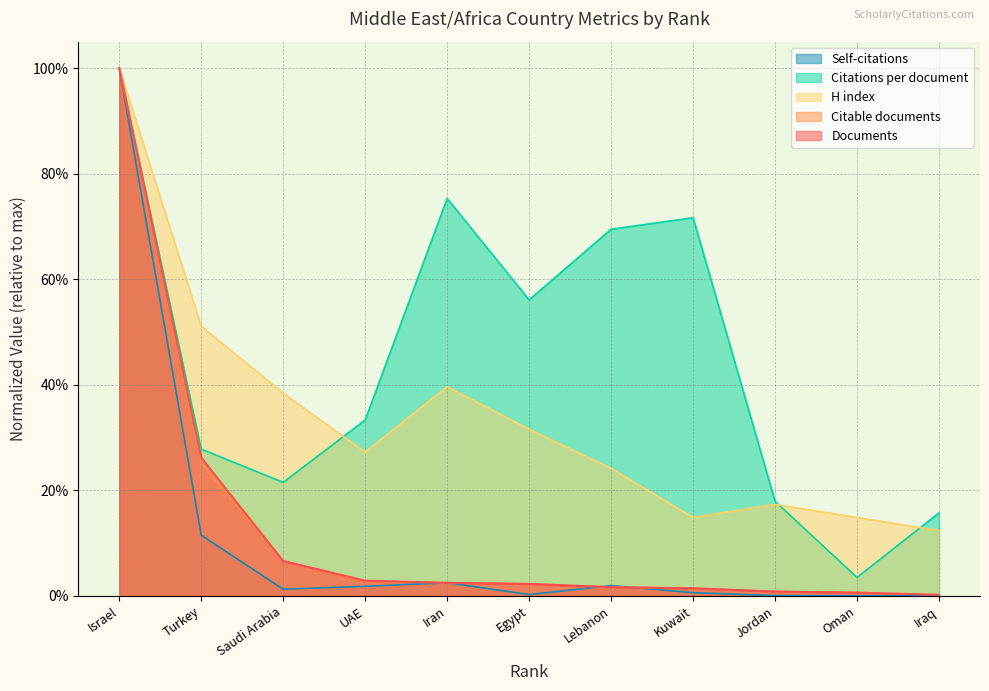

True or false: Citations and H index cross at least once.

False